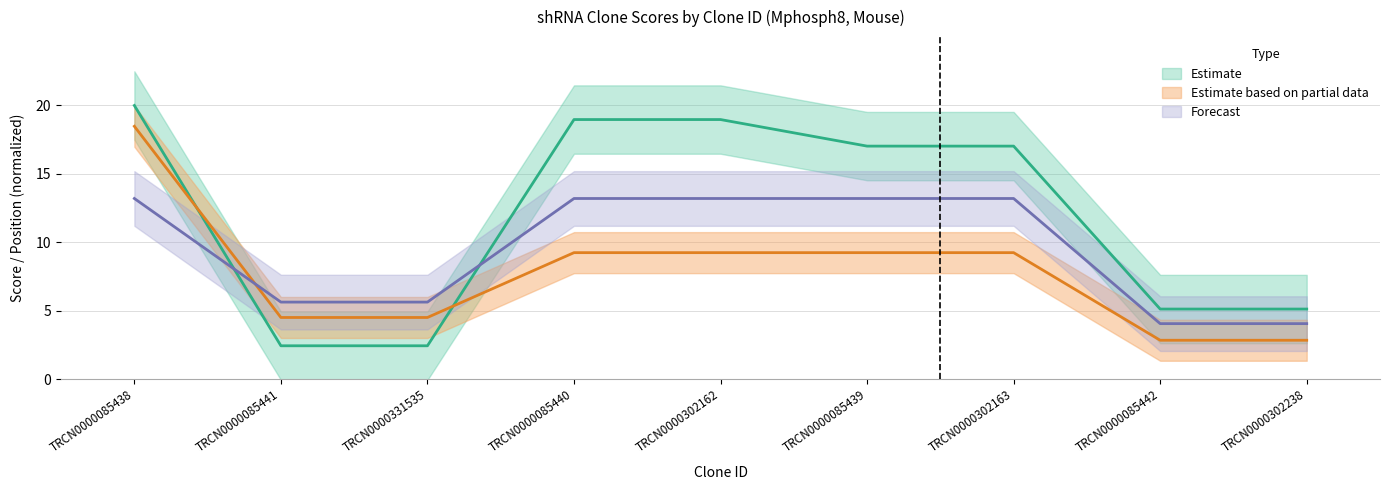

What is the sum of all Intrinsic Score values?

85.3